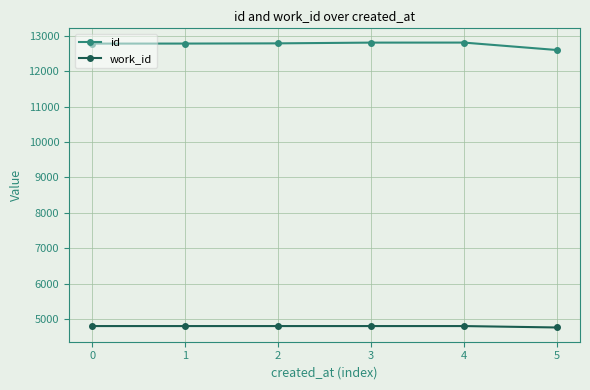

What is the total value across all series at 5?

17363